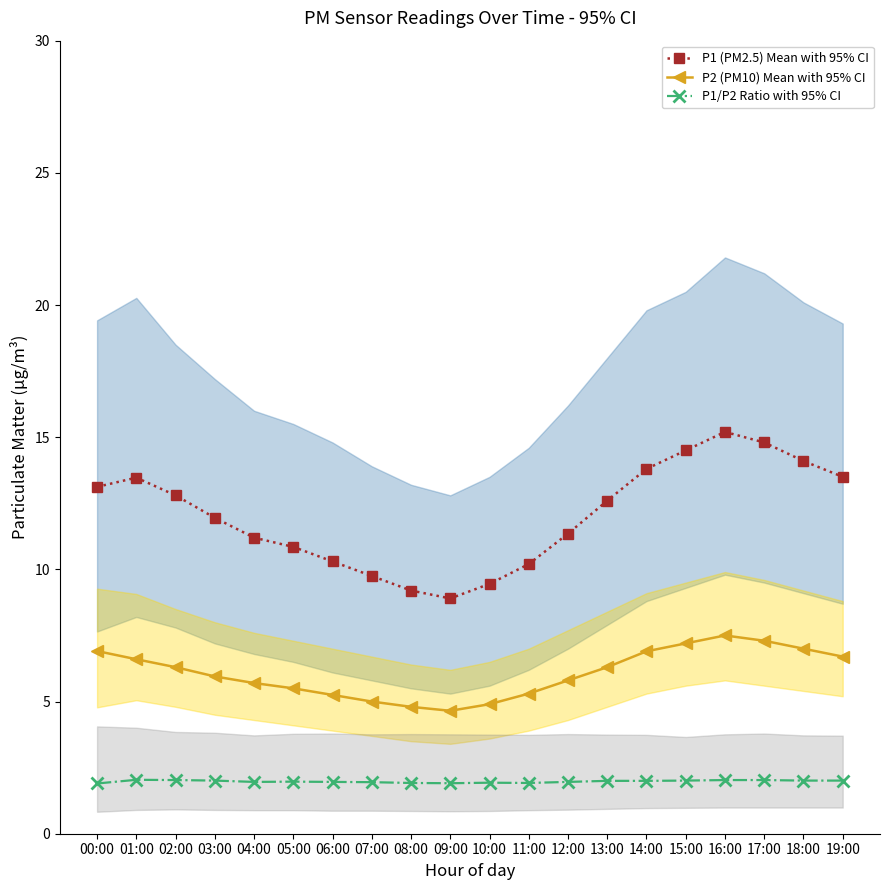

Which series has the widest spread of values?

P1 (PM2.5) Mean with 95% CI